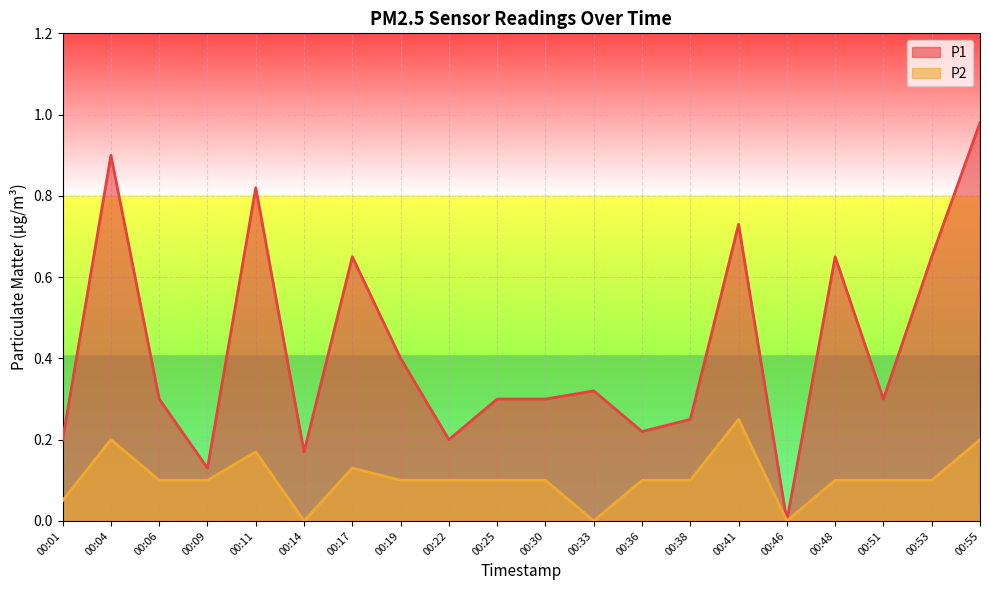

Which category has the lowest value in the P2 series?

00:14